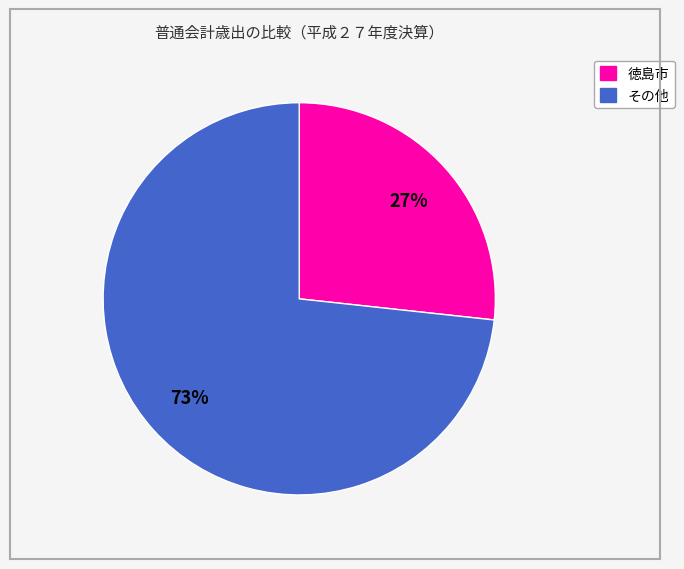

Is there any slice that represents more than half of the pie?

Yes